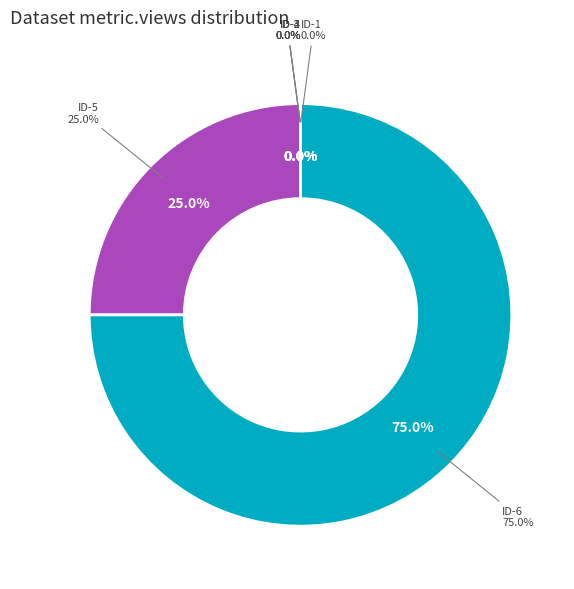

To the nearest percent, what is the combined percentage of 5ae9e143c8d8c9146c44cce7 and 5b03f6ddc8d8c922914afa58?

100%